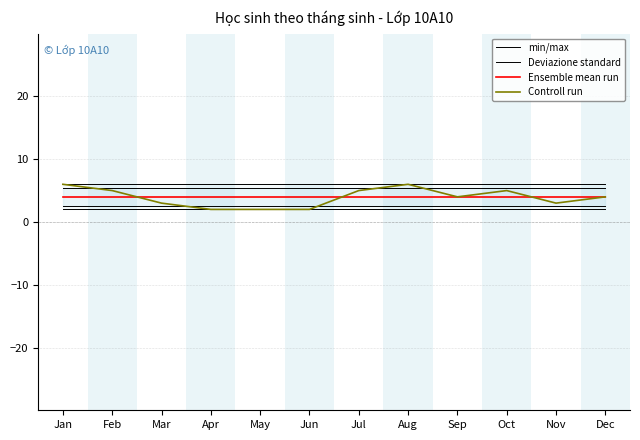

At which category is the sum across all series the highest?

Jan